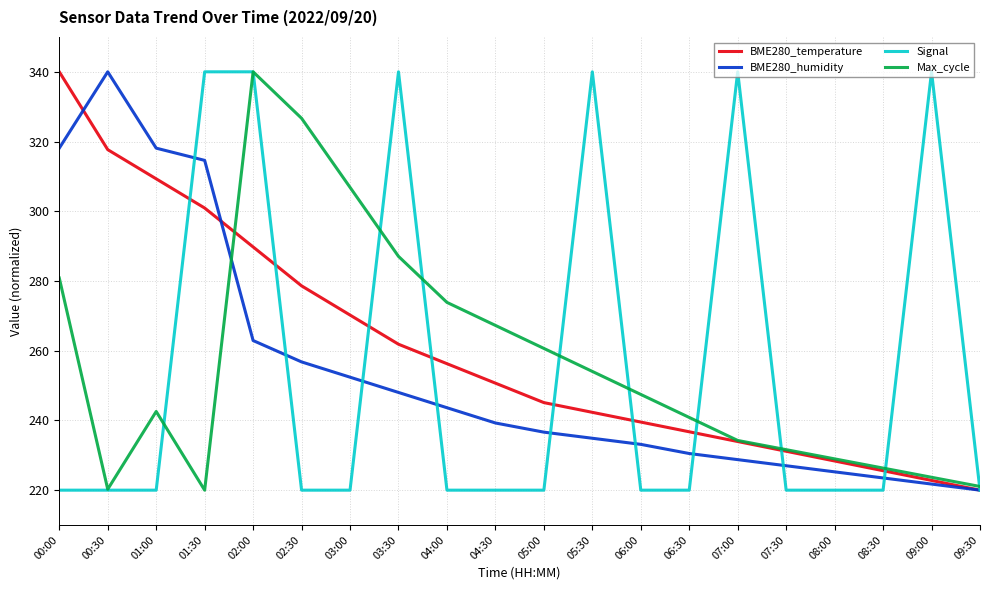

What position from the right is 04:00?

12